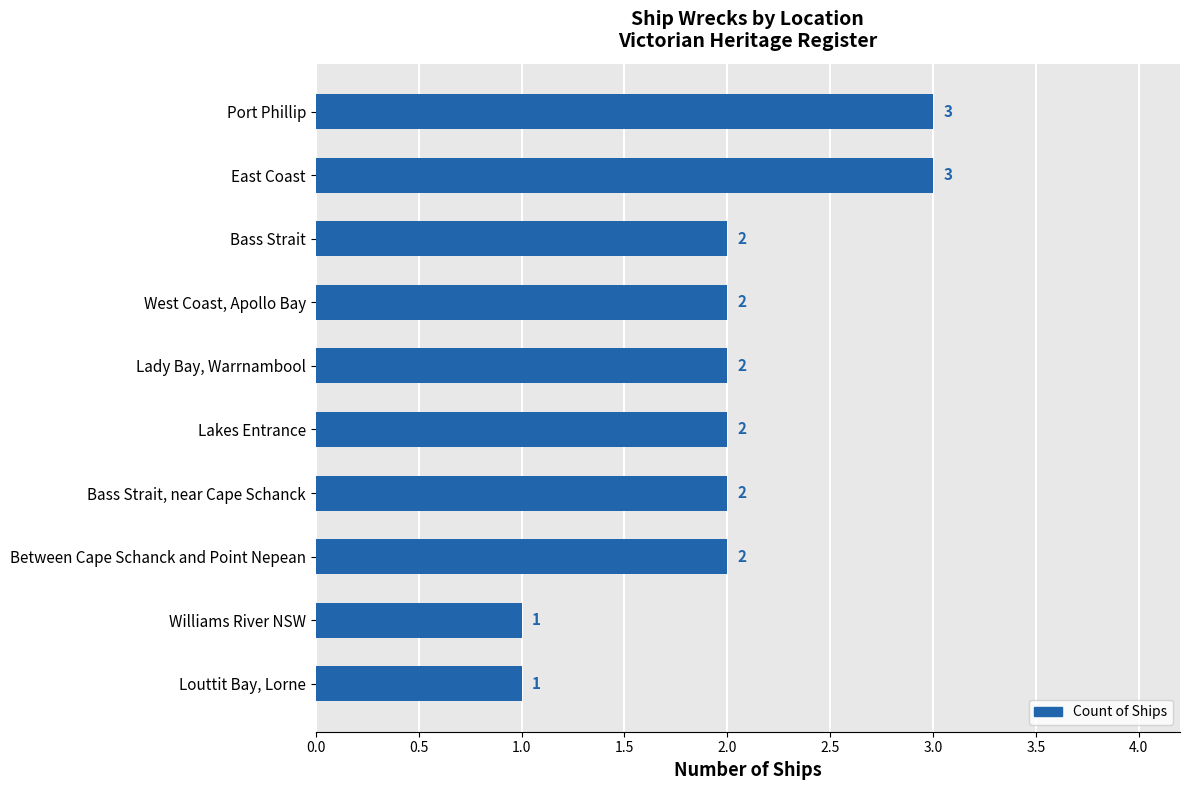

Approximately how many times larger is the value at Bass Strait compared to East Coast?

0.7